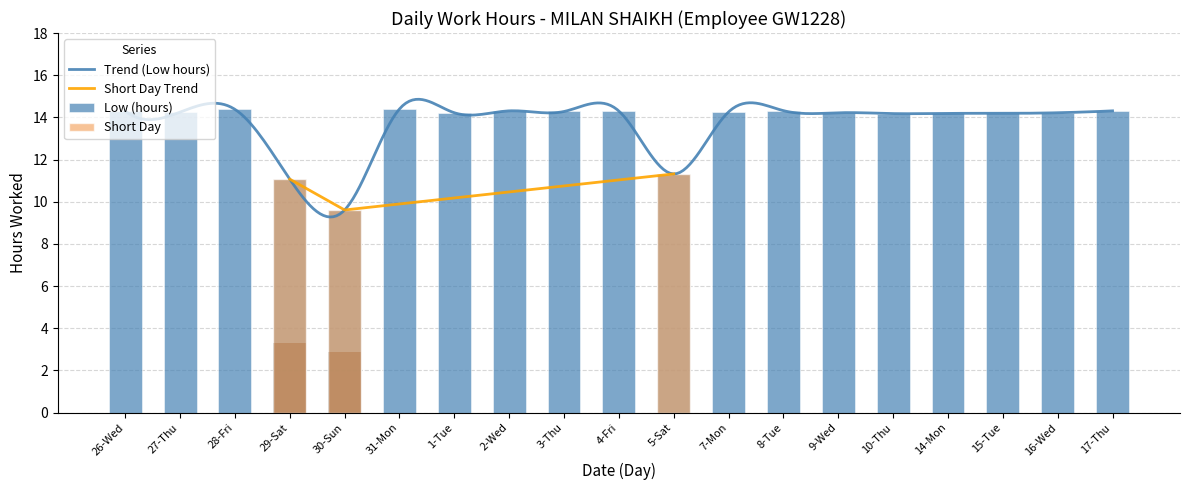

Which label corresponds to the largest value in the chart?

31-Mon